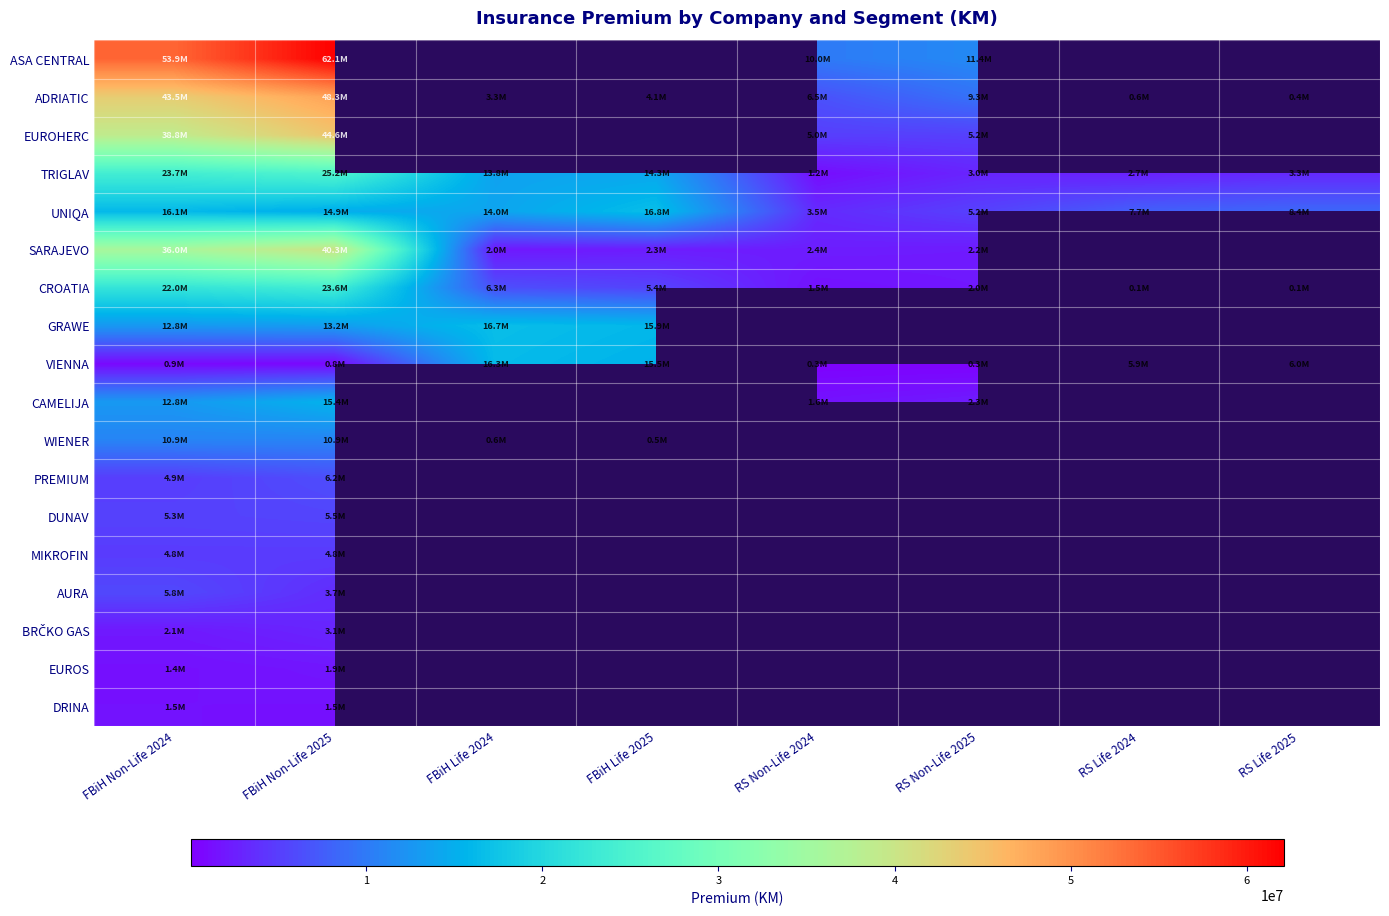

What is the sum of all TRIGLAV values?

87281268.0